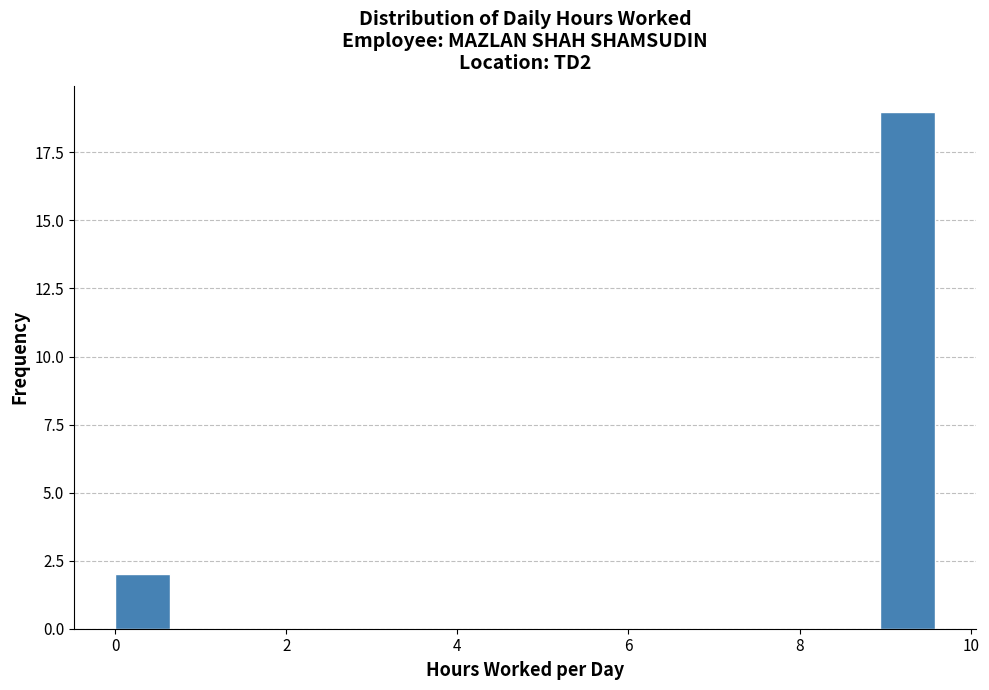

Around what value on the x-axis is the tallest bar? Give the approximate position of its centre, as read against the axis.

9.2